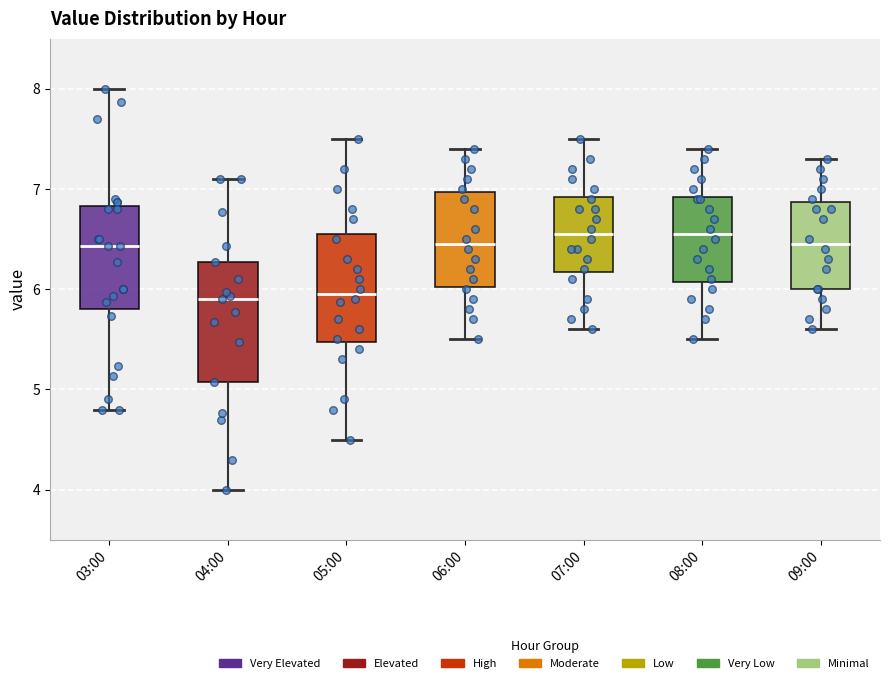

Reading left to right, transcribe this box plot: for each box, give where its median line is, the range the box spans, and where its two whiskers end, as read against the y-axis. The values are not printed on the chart, so give them approximately, as read against the axis.

03:00: median 6.4, box 5.8 to 6.8, whiskers 4.8 to 8.0
04:00: median 5.9, box 5.1 to 6.3, whiskers 4.0 to 7.1
05:00: median 6.0, box 5.5 to 6.6, whiskers 4.5 to 7.5
06:00: median 6.5, box 6.0 to 7.0, whiskers 5.5 to 7.4
07:00: median 6.6, box 6.2 to 6.9, whiskers 5.6 to 7.5
08:00: median 6.6, box 6.1 to 6.9, whiskers 5.5 to 7.4
09:00: median 6.5, box 6.0 to 6.9, whiskers 5.6 to 7.3